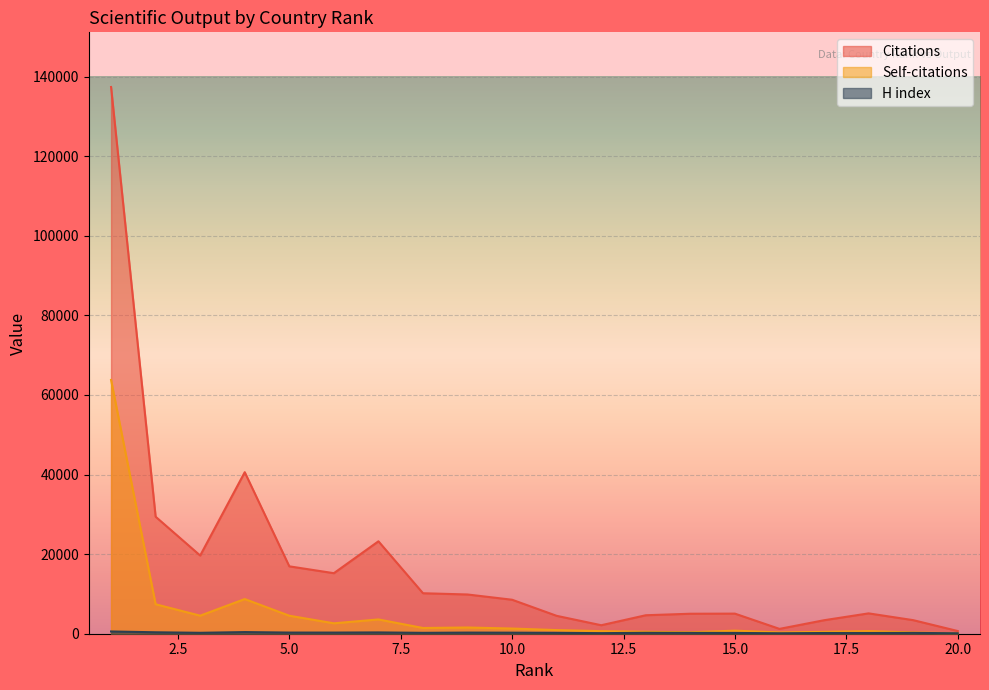

Where is the first local maximum for Self-citations?

4